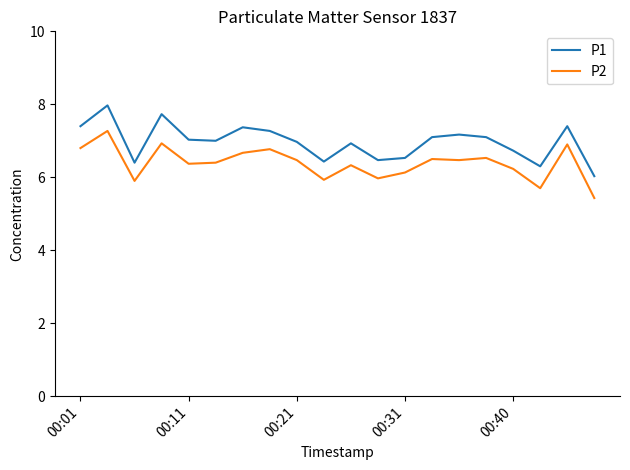

What is the sum of all P1 values?

139.3